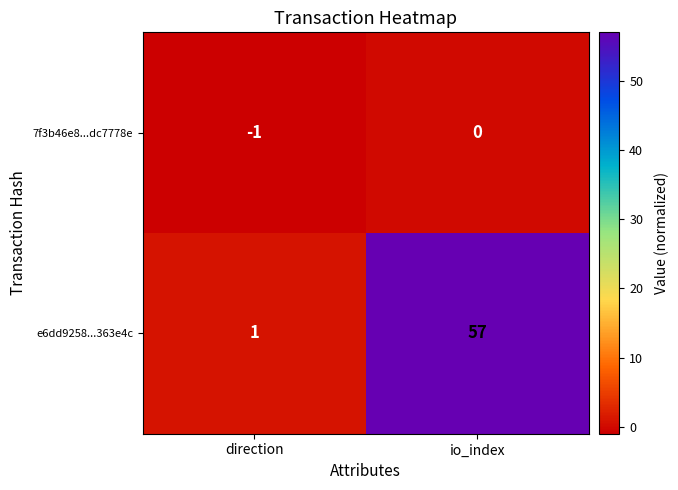

Reading left to right, transcribe all the data shown in this chart.

7f3b46e8...dc7778e: direction=-1	io_index=0
e6dd9258...363e4c: direction=1	io_index=57